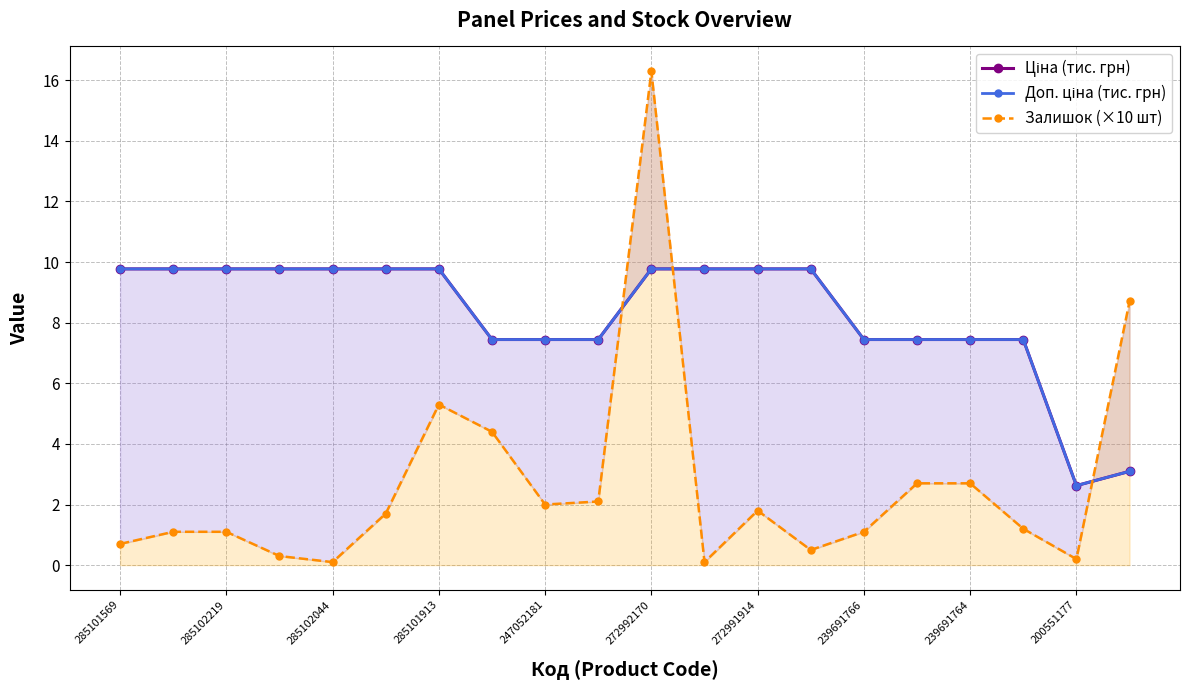

Reading left to right, transcribe all the data shown in this chart.

Ціна (тис. грн): 9.8	9.8	9.8	9.8	9.8	9.8	9.8	7.4	7.4	7.4	9.8	9.8	9.8	9.8	7.4	7.4	7.4	7.4	2.6	3.1
Доп. ціна (тис. грн): 9.8	9.8	9.8	9.8	9.8	9.8	9.8	7.4	7.4	7.4	9.8	9.8	9.8	9.8	7.4	7.4	7.4	7.4	2.6	3.1
Залишок (×10 шт): 0.7	1.1	1.1	0.3	0.1	1.7	5.3	4.4	2.0	2.1	16.3	0.1	1.8	0.5	1.1	2.7	2.7	1.2	0.2	8.7